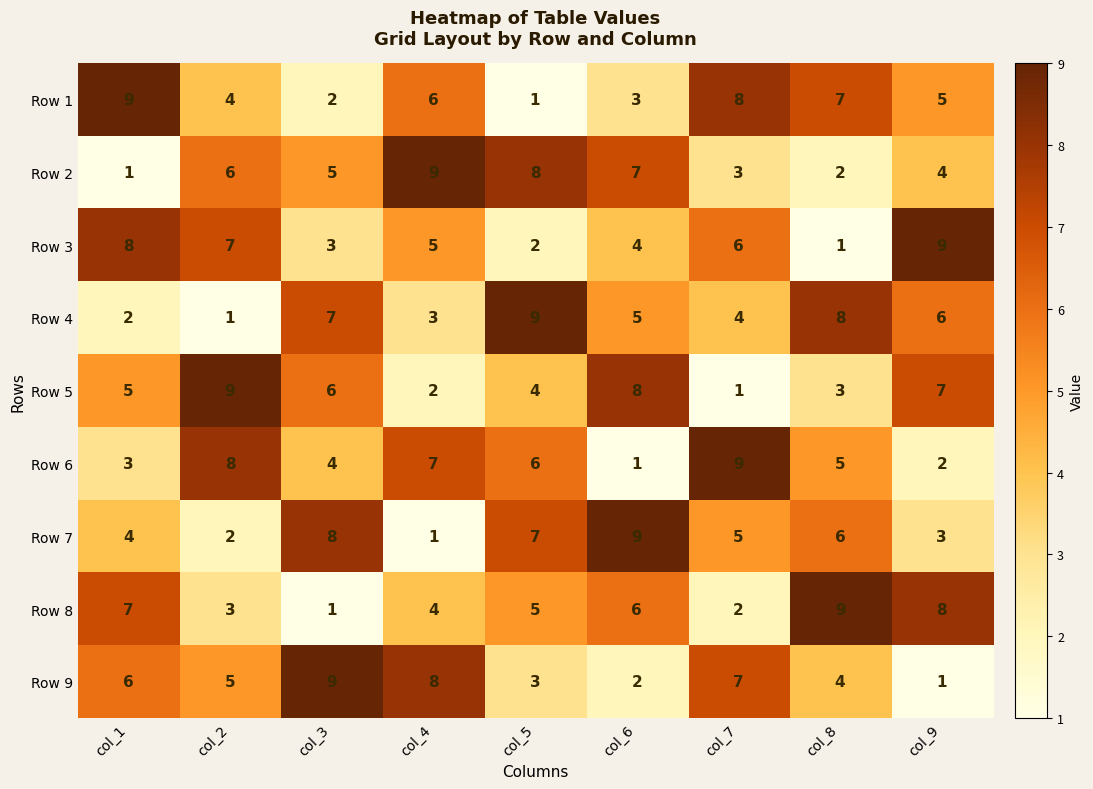

What is the difference between the Row 7 values at col_3 and col_1?

4